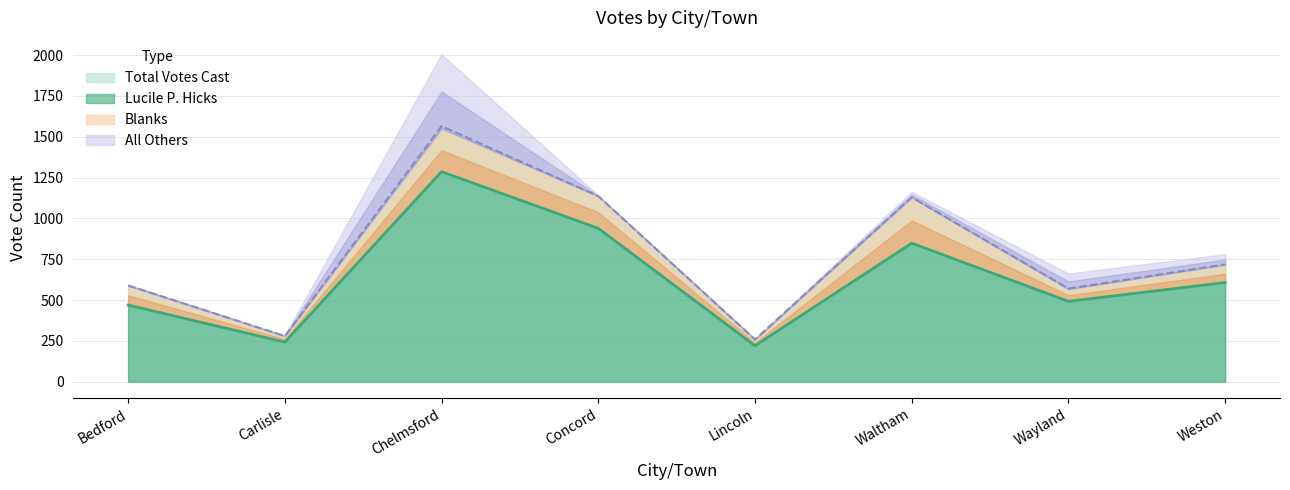

What is the value of the Lucile P. Hicks point at the 5th from the left?

220